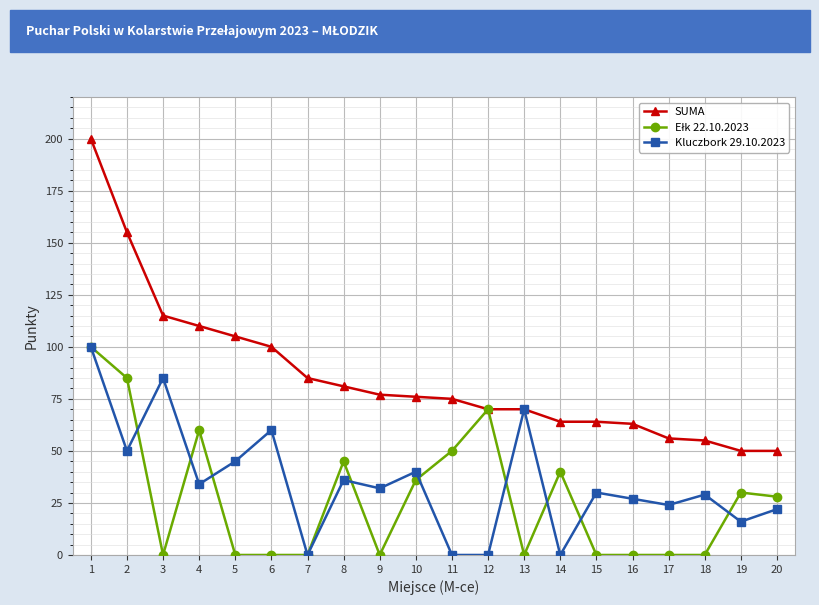

Where is Kluczbork 29.10.2023 nearest to the value 50?

2